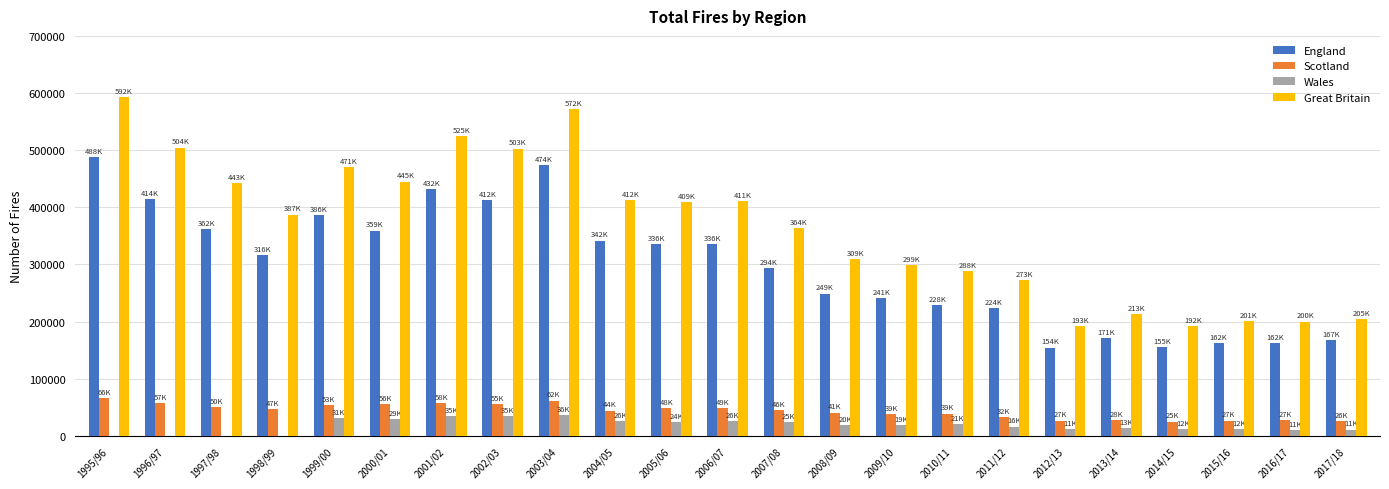

True or false: England has a value of 108084 at 2011/12.

False